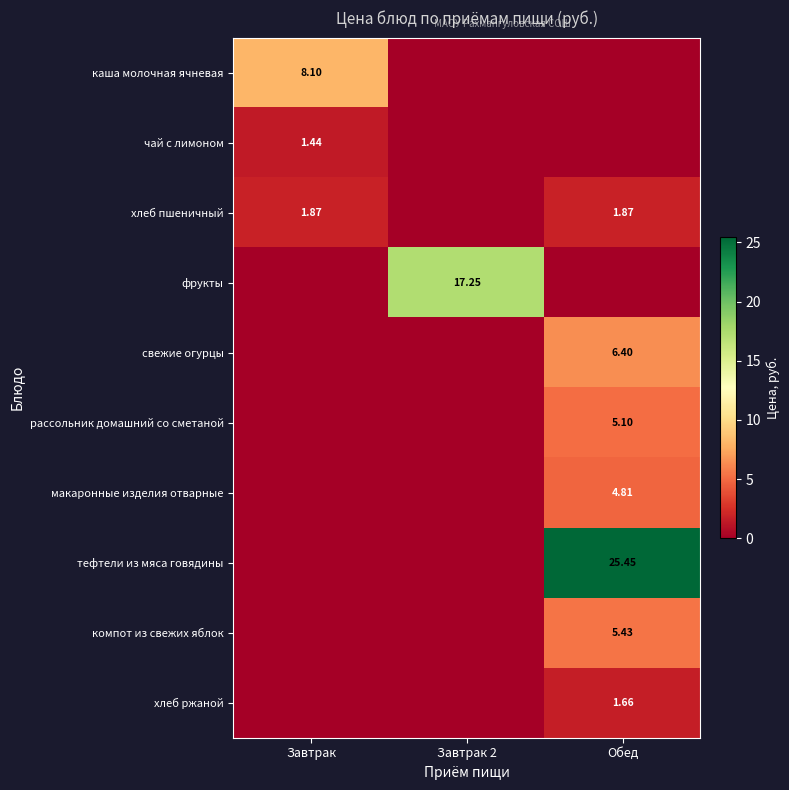

The value of тефтели из мяса говядины at Завтрак is 0.0. True or false?

True